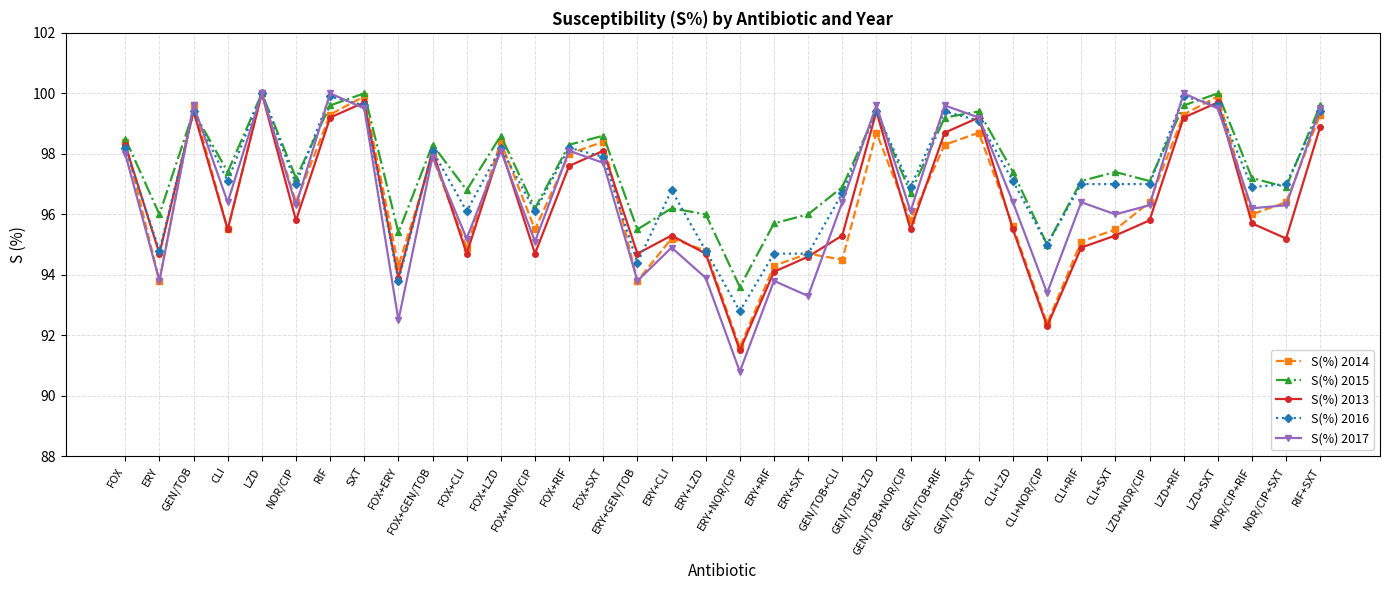

True or false: S(%) 2017 and S(%) 2014 cross at least once.

True